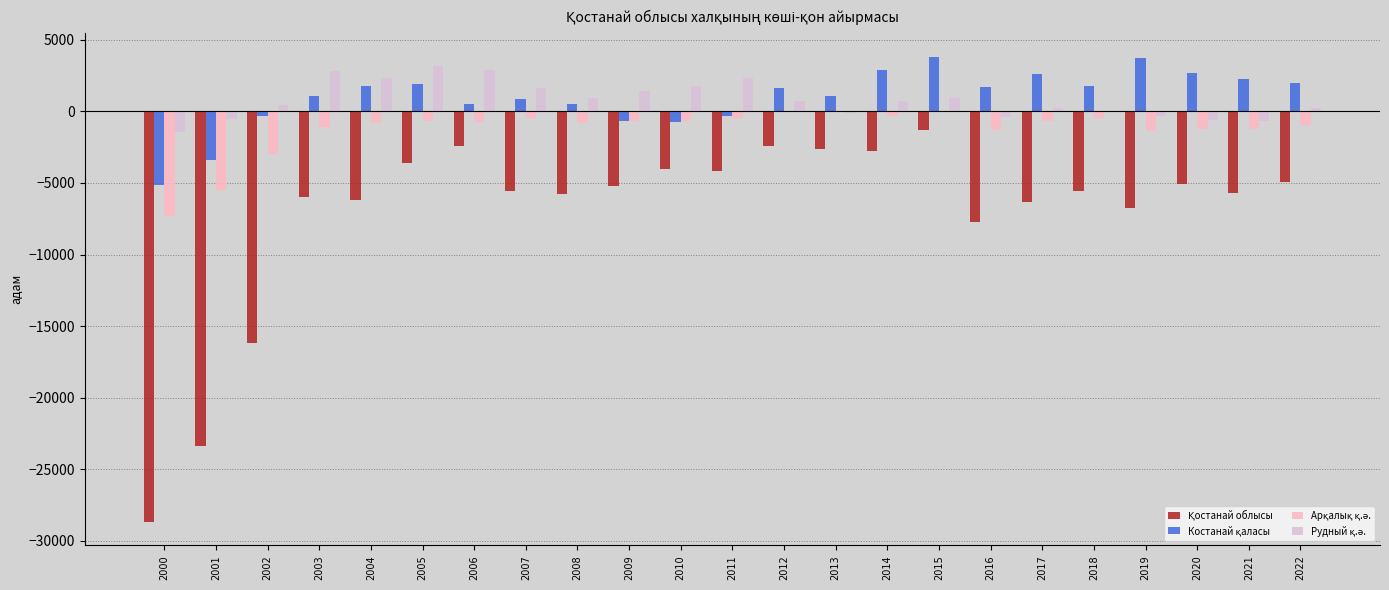

What is the maximum value shown in the chart?

3836